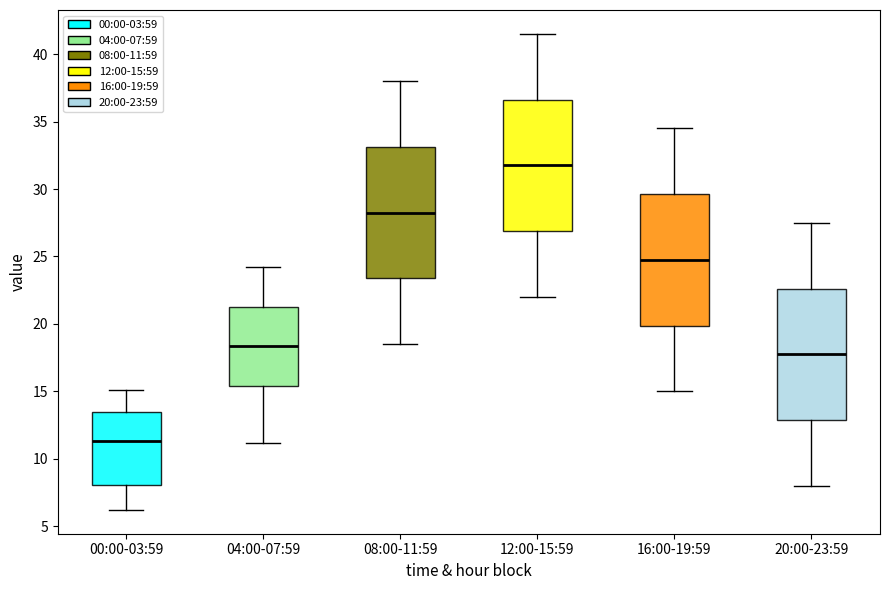

Which box has the highest median line?

12:00-15:59